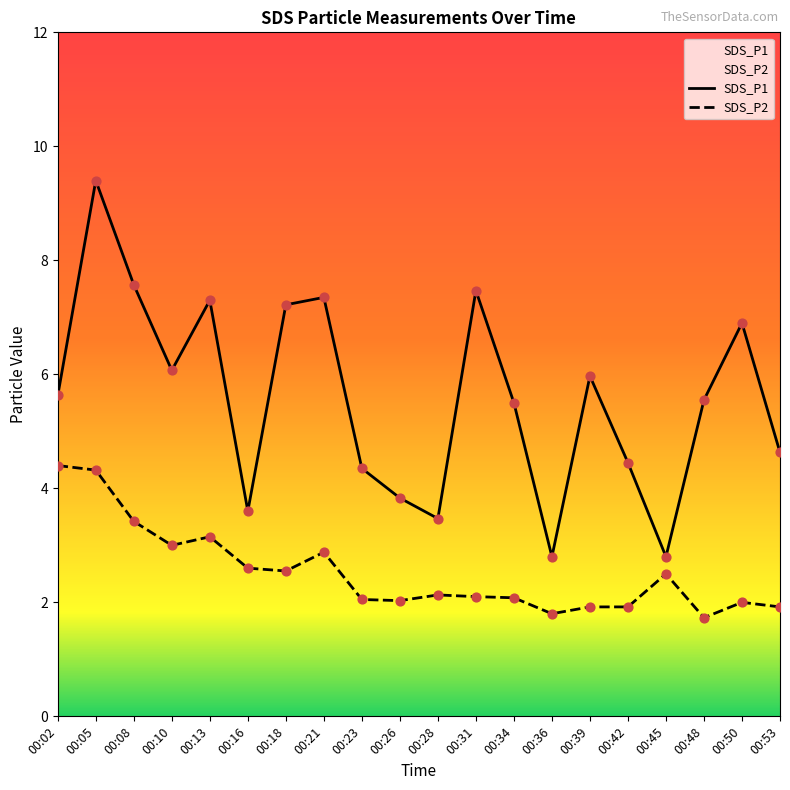

Is the value of SDS_P2 at 00:36 greater than the value of SDS_P1 at 00:39?

No